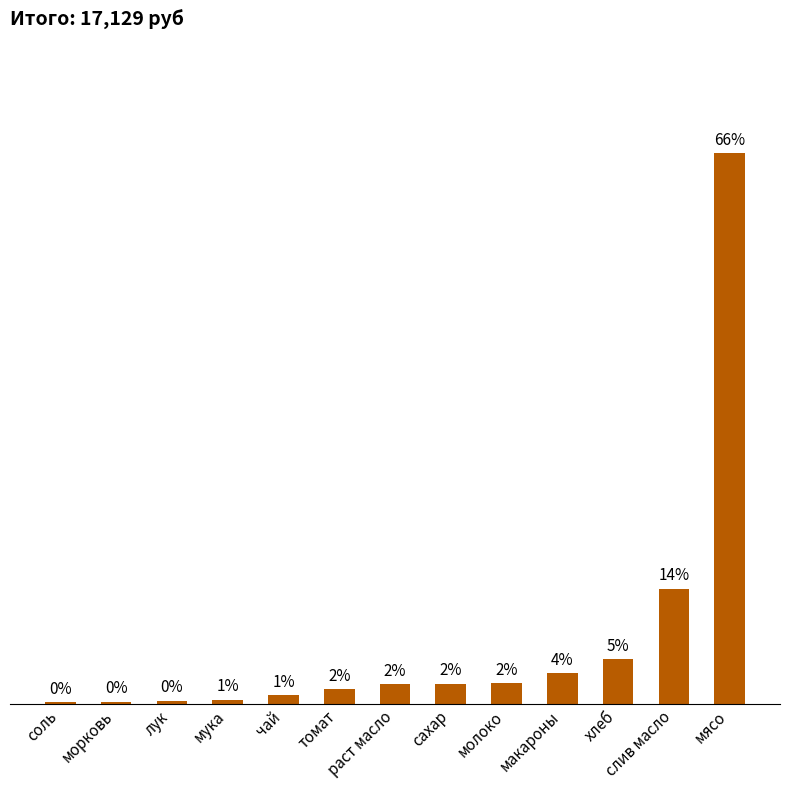

Reading left to right, extract all data points from this chart.

34.4	44.8	64.4	85.9	179.0	294.1	411.7	413.5	420.6	626.5	920.5	2356.8	11277.0